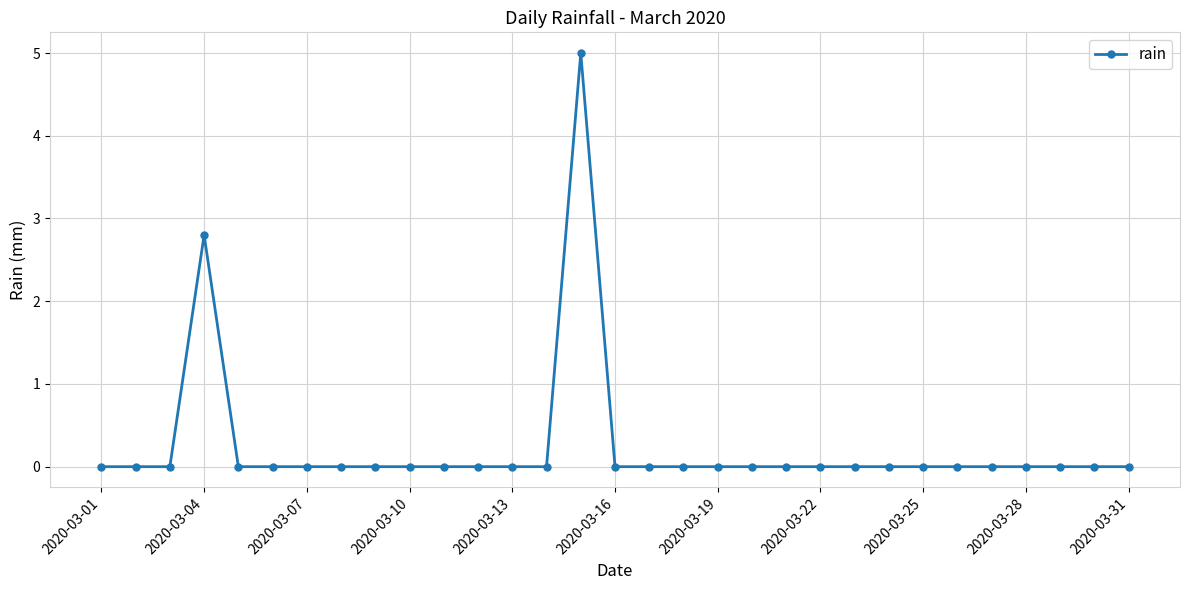

What is the difference between the maximum and second lowest values?

5.0